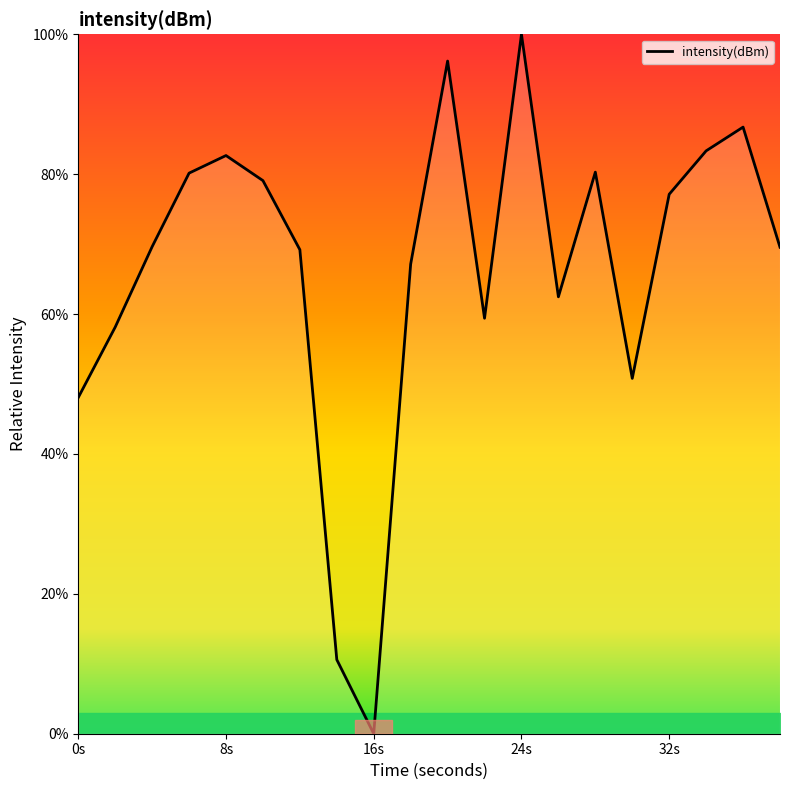

What is the greatest value displayed?

100.0